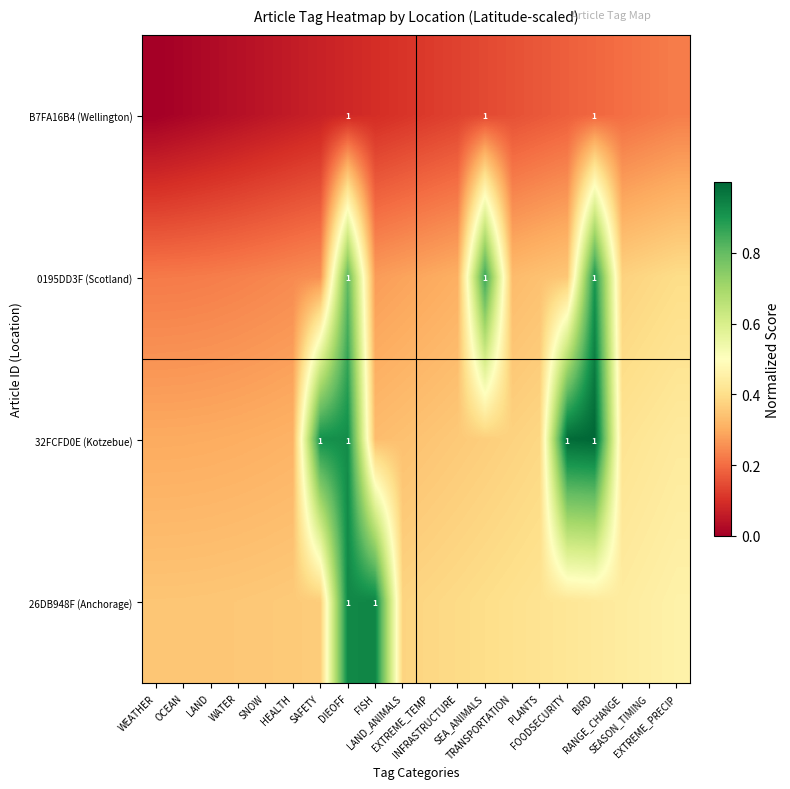

At which label is B7FA16B4 (Wellington) closest to 0?

WEATHER